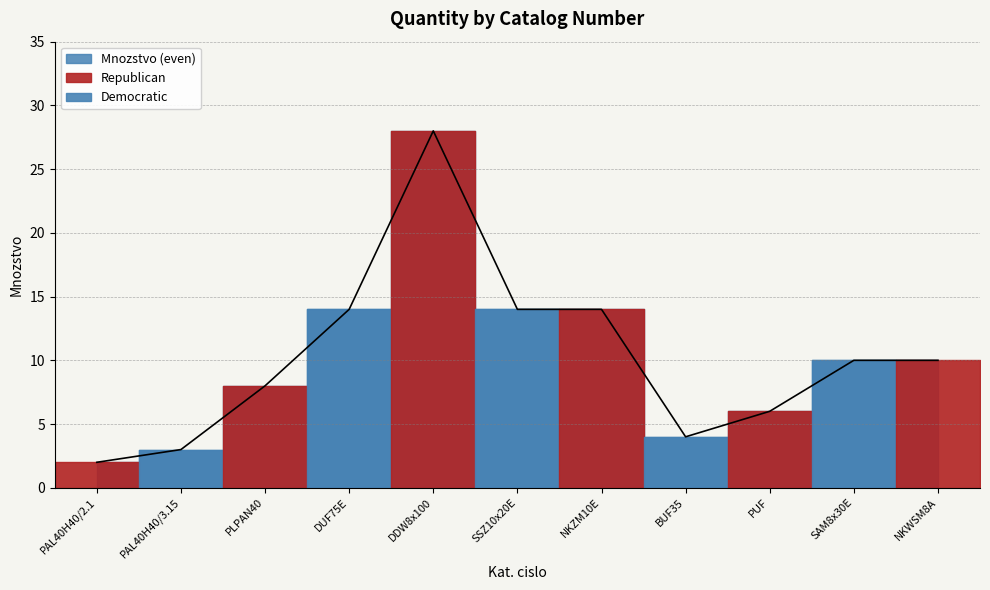

Count the number of values greater than 10.

4